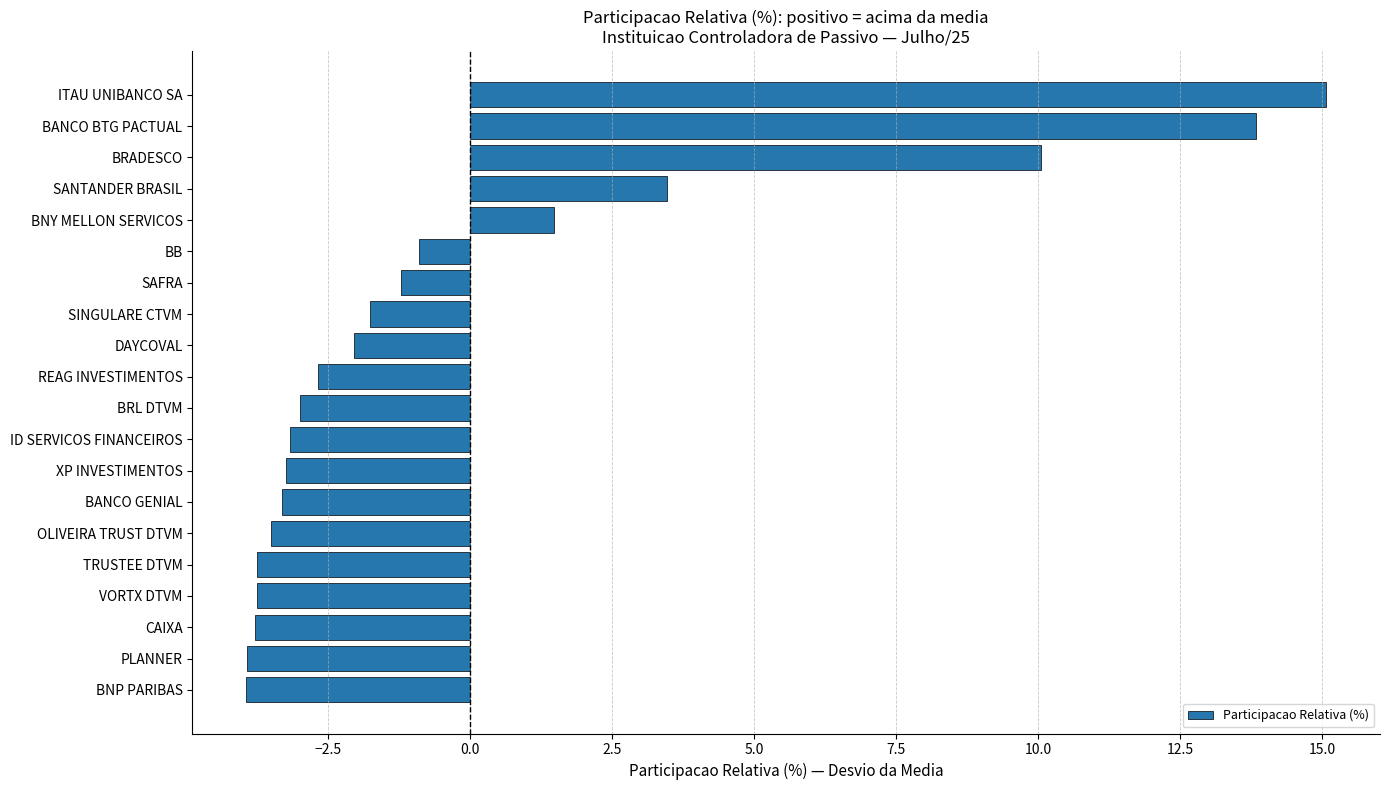

What is the label of the 7th bar from the top?

SAFRA